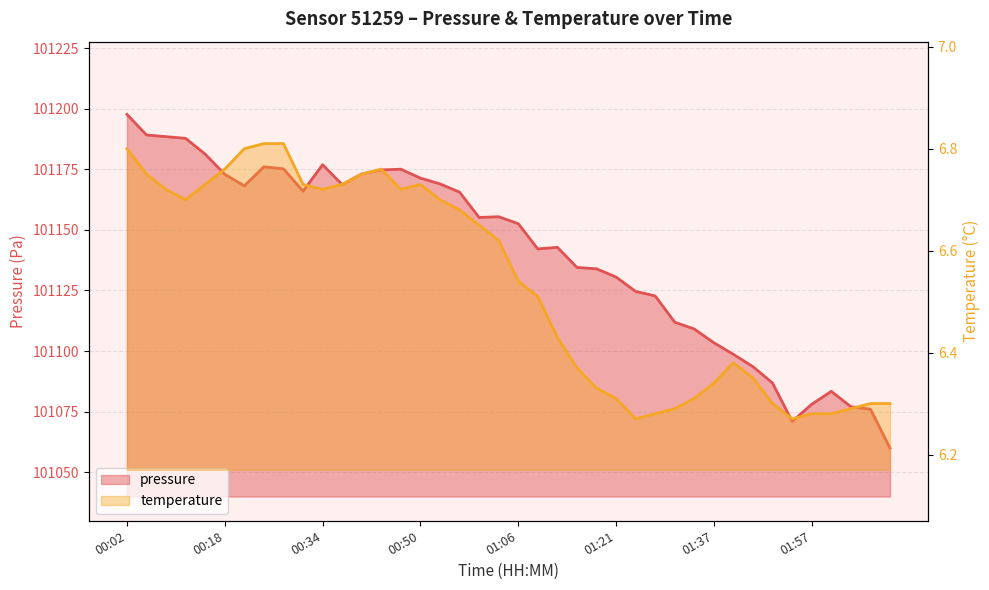

True or false: pressure and temperature intersect in this chart.

False